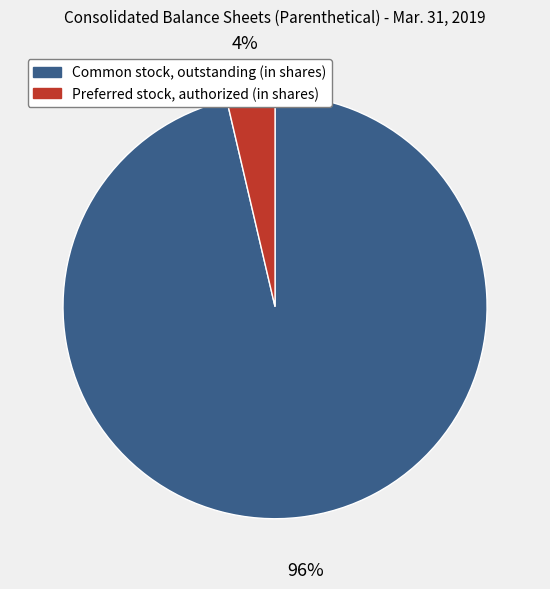

True or false: Preferred stock, authorized (in shares) accounts for 17% of the total.

False